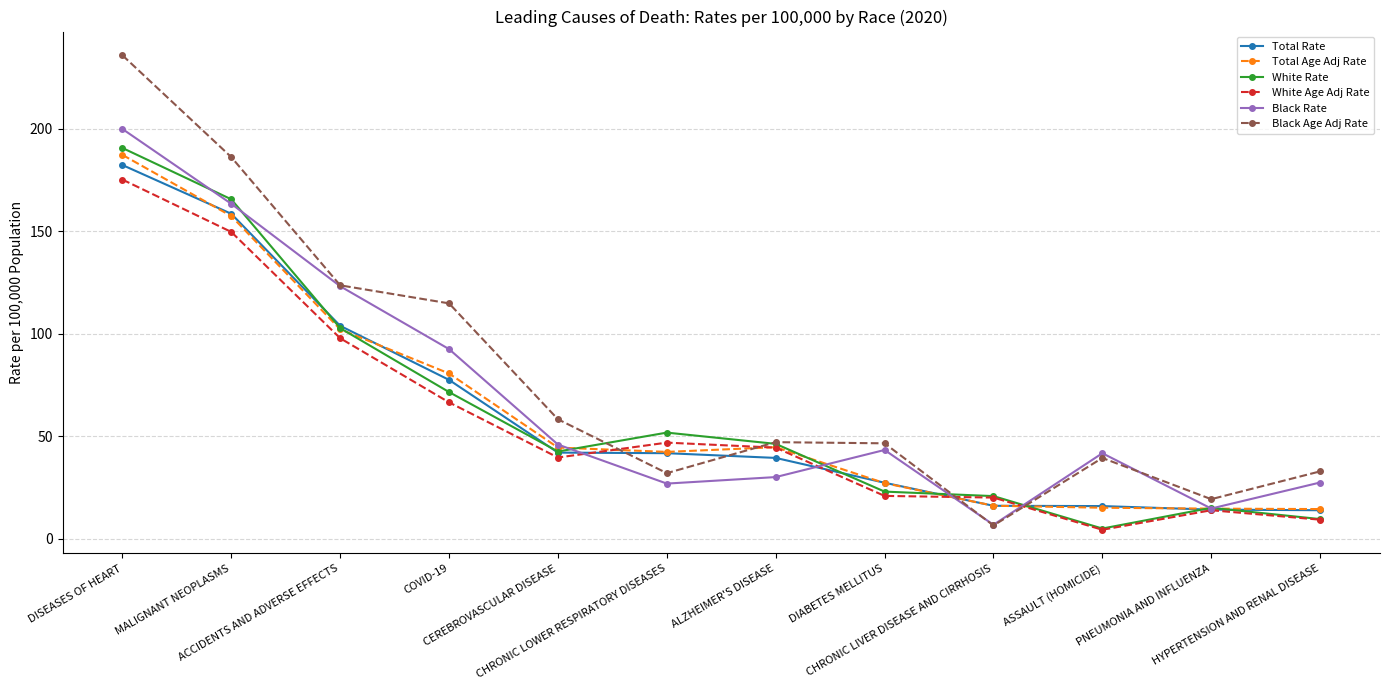

At which category does White Age Adj Rate reach its first local valley?

CEREBROVASCULAR DISEASE